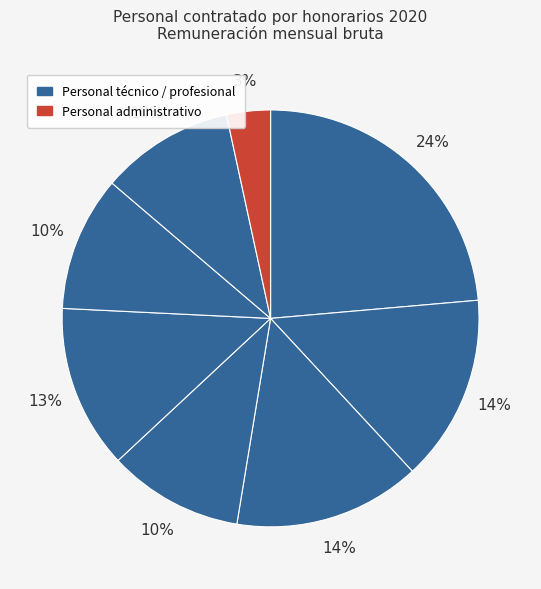

How many segments does this pie chart have?

8